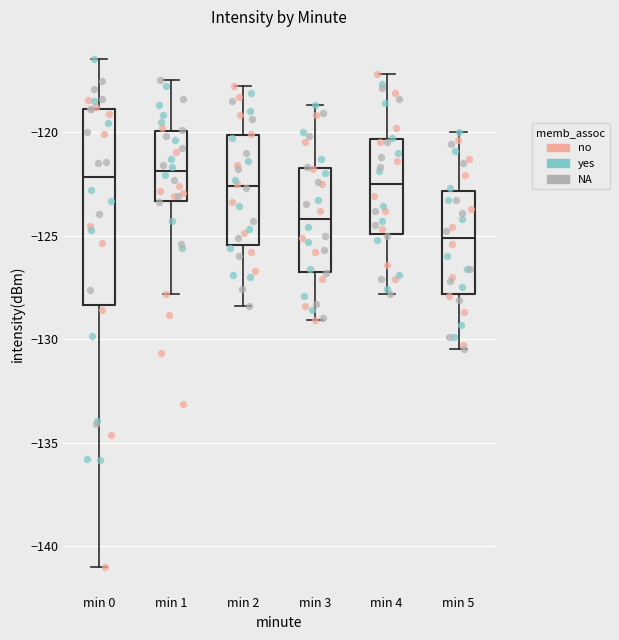

Reading left to right, read every box against the y-axis: the position of its median line, the range the box covers, and the ends of its whiskers. The values are not printed on the chart, so give them approximately, as read against the axis.

min 0: median -122.0, box -128.5 to -119.0, whiskers -141.0 to -116.5
min 1: median -122.0, box -123.5 to -120.0, whiskers -128.0 to -117.5
min 2: median -122.5, box -125.5 to -120.0, whiskers -128.5 to -118.0
min 3: median -124.0, box -126.5 to -121.5, whiskers -129.0 to -118.5
min 4: median -122.5, box -125.0 to -120.5, whiskers -128.0 to -117.0
min 5: median -125.0, box -128.0 to -123.0, whiskers -130.5 to -120.0